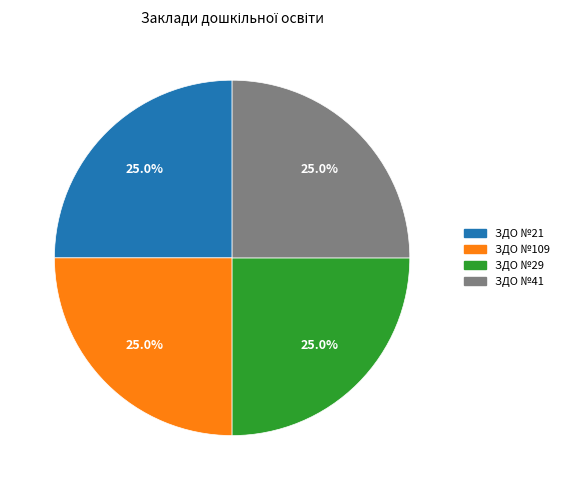

What percentage is the ЗДО №29 slice, to the nearest percent?

25%